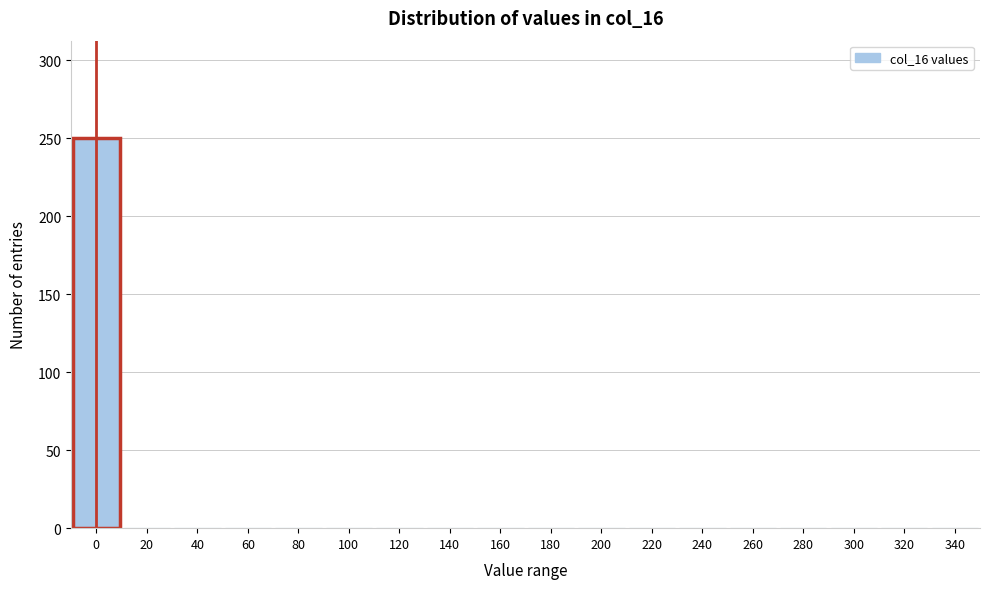

Reading left to right, extract all data points from this chart.

0=250	20=0	40=0	60=0	80=0	100=0	120=0	140=0	160=0	180=0	200=0	220=0	240=0	260=0	280=0	300=0	320=0	340=0